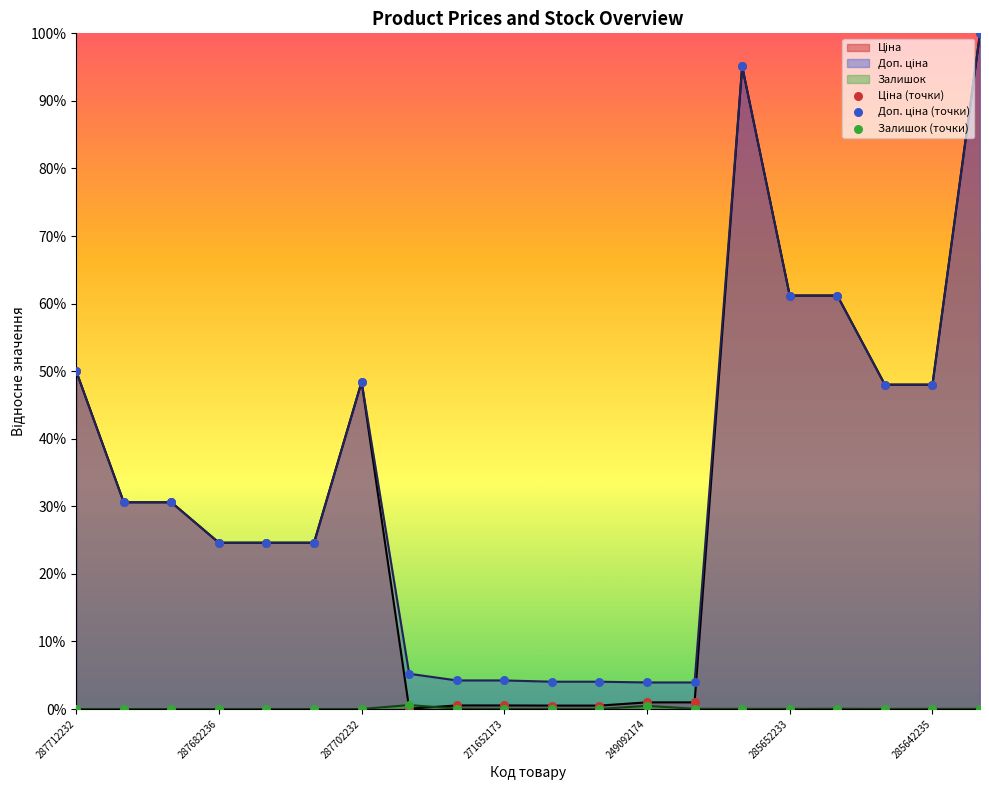

What is the total value across all series at 285642235?

96.0